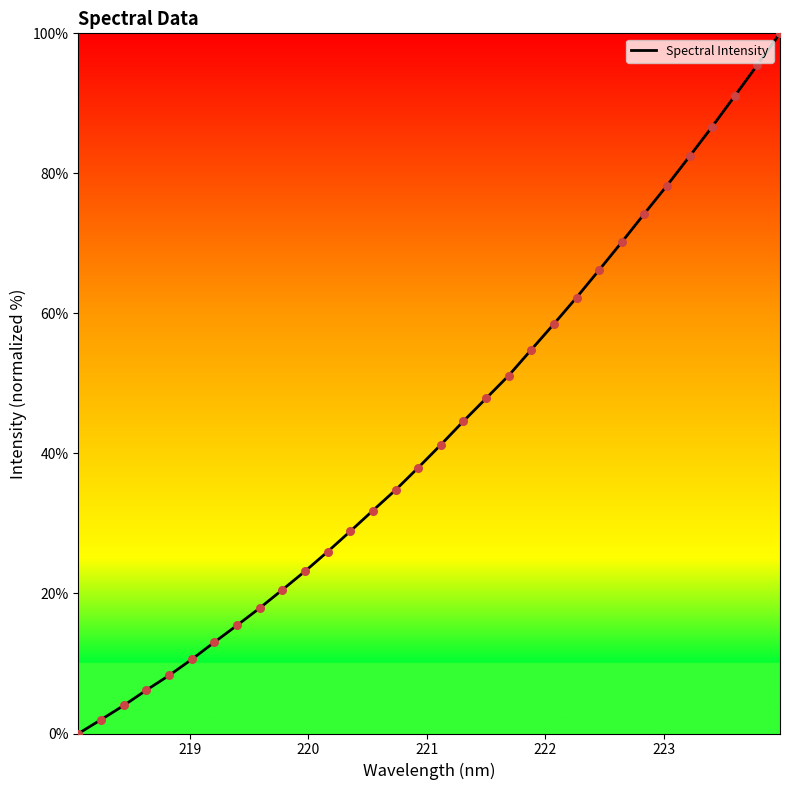

What is the difference between the maximum and minimum values?

100.0